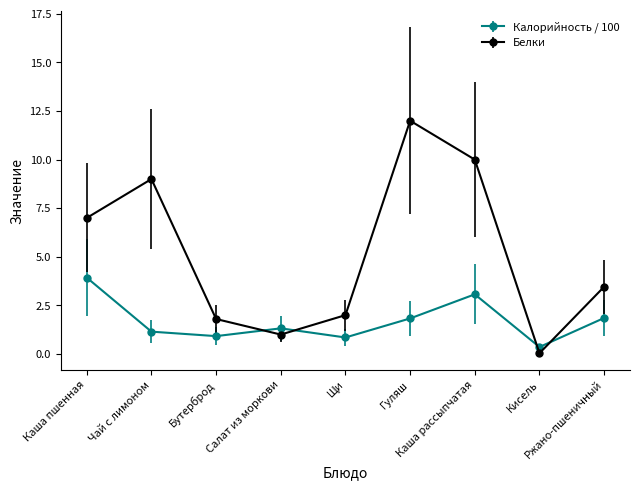

The Белки series shows 10.3 at Каша пшенная. True or false?

False